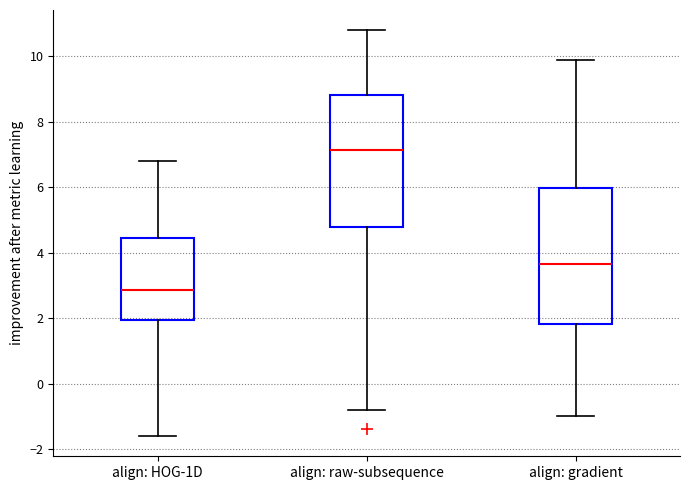

Reading left to right, read every box against the y-axis: the position of its median line, the range the box covers, and the ends of its whiskers. The values are not printed on the chart, so give them approximately, as read against the axis.

align: HOG-1D: median 2.8, box 2.0 to 4.4, whiskers -1.6 to 6.8
align: raw-subsequence: median 7.2, box 4.8 to 8.8, whiskers -0.8 to 10.8
align: gradient: median 3.6, box 1.8 to 6.0, whiskers -1.0 to 10.0